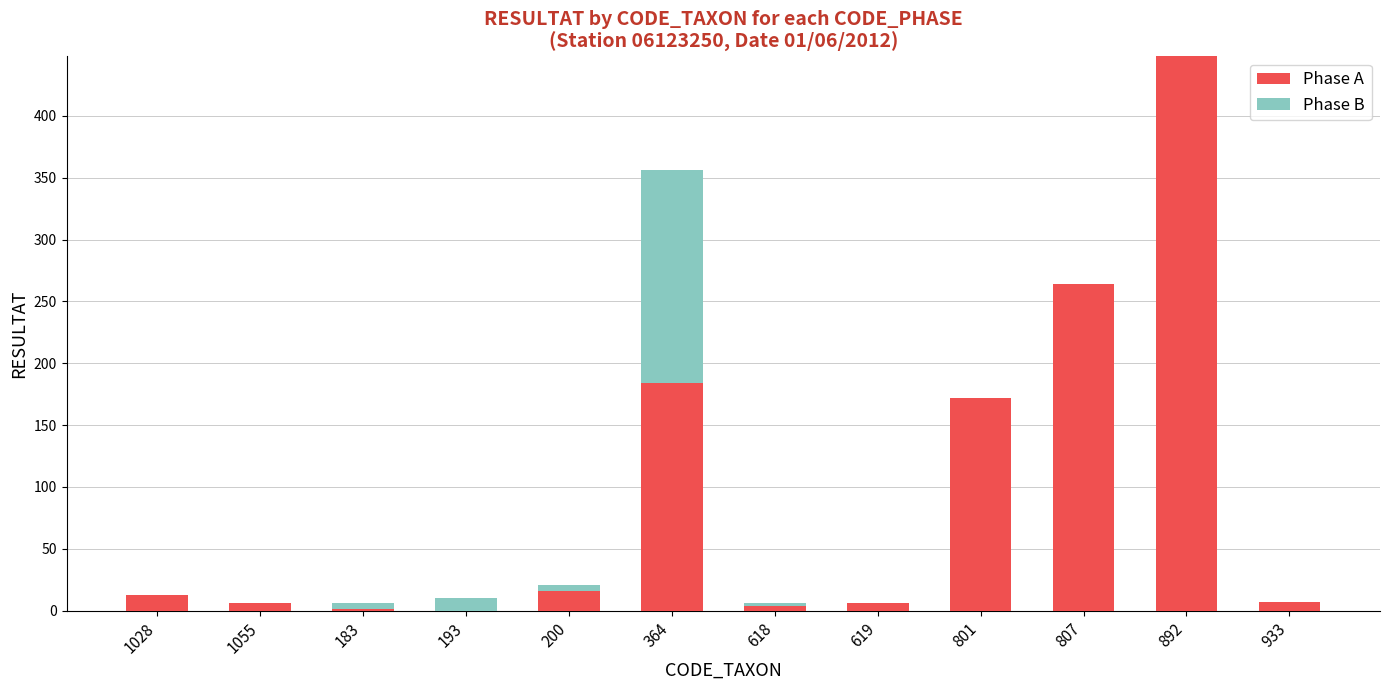

True or false: Phase A has a value of 0 at 193.

True